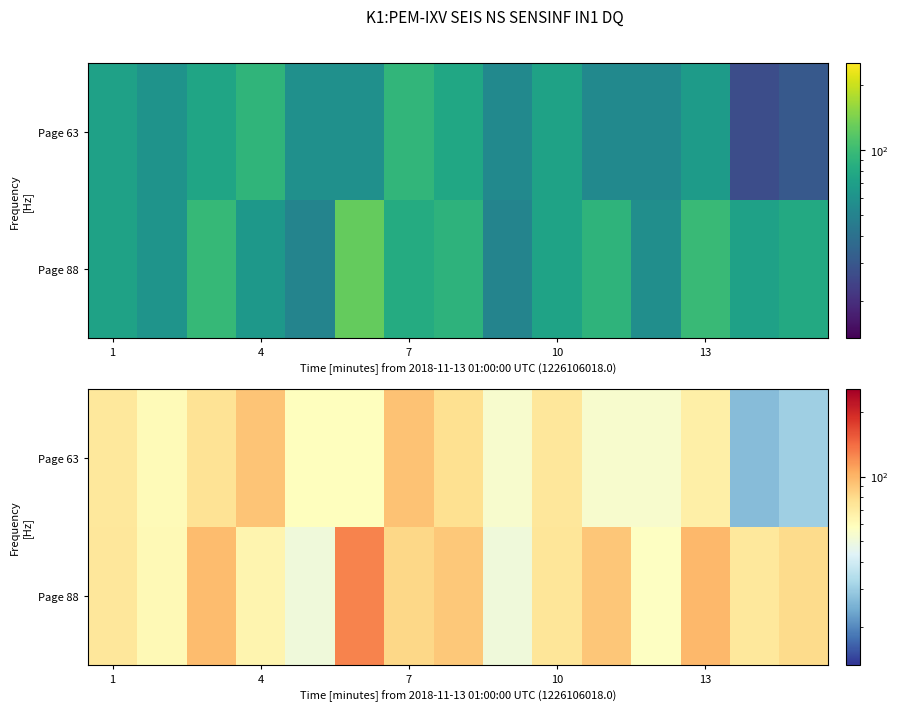

How many data points in Page 88 are less than 73?

6